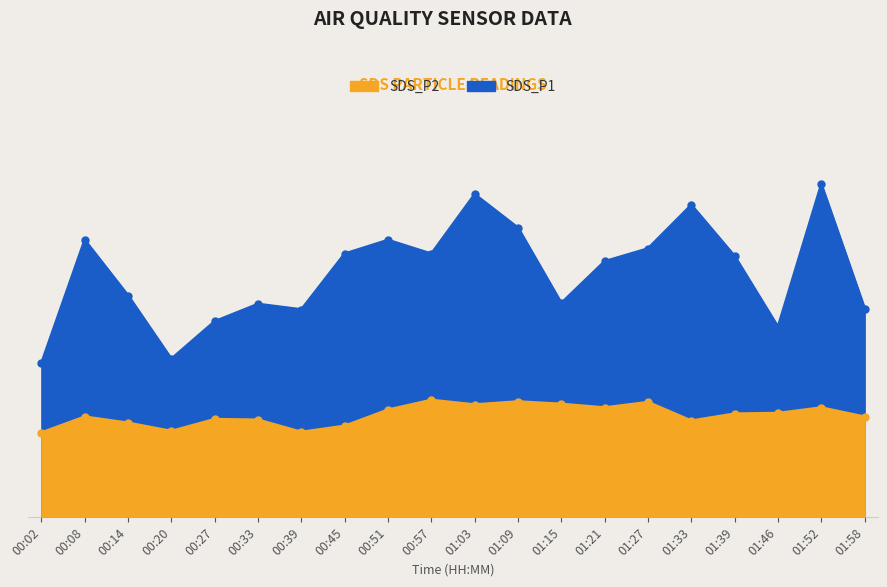

How many interior local peaks does the SDS_P2 series have?

6